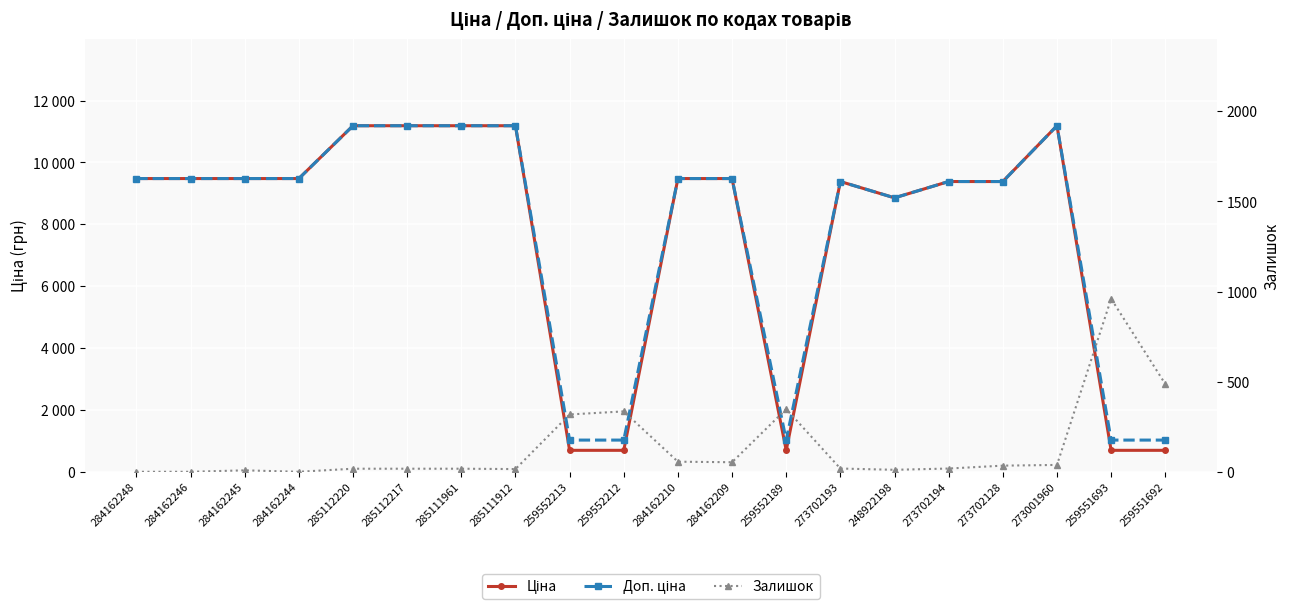

How many lines are shown in the chart?

3